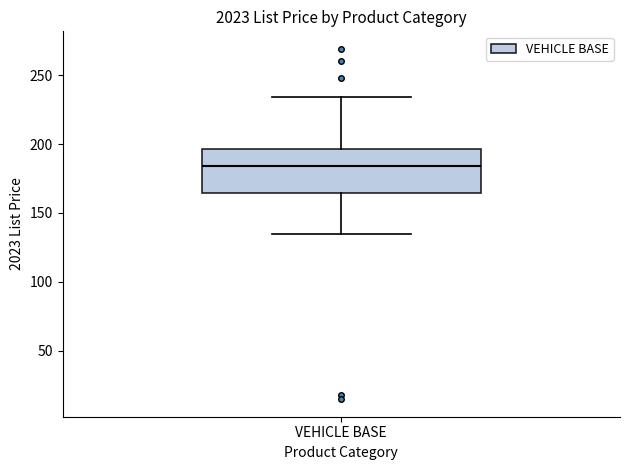

Transcribe this box plot: give where the median line is, the range the box spans, and where the two whiskers end, as read against the y-axis. The values are not printed on the chart, so give them approximately, as read against the axis.

median 185, box 165 to 195, whiskers 135 to 235